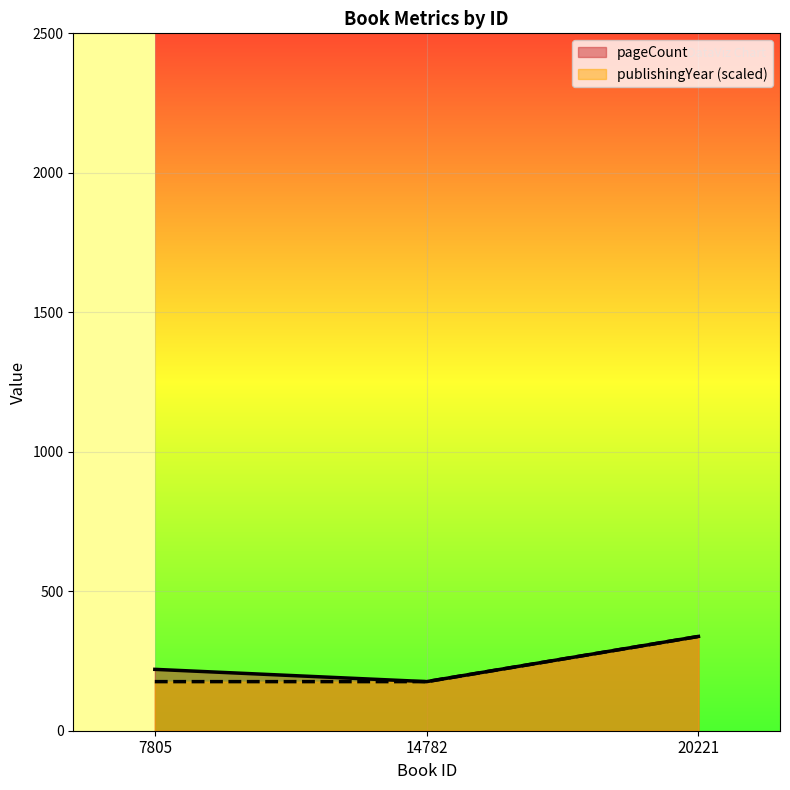

Rank the series at 14782 from highest to lowest value.

pageCount, publishingYear